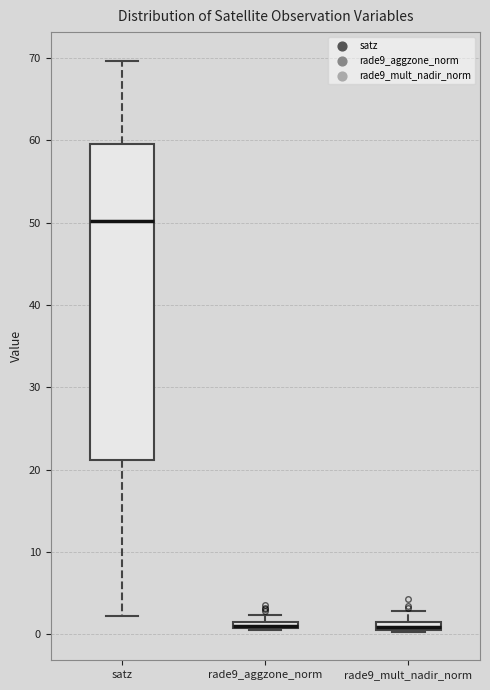

Which box is the tallest, from its lower edge to its upper edge?

satz